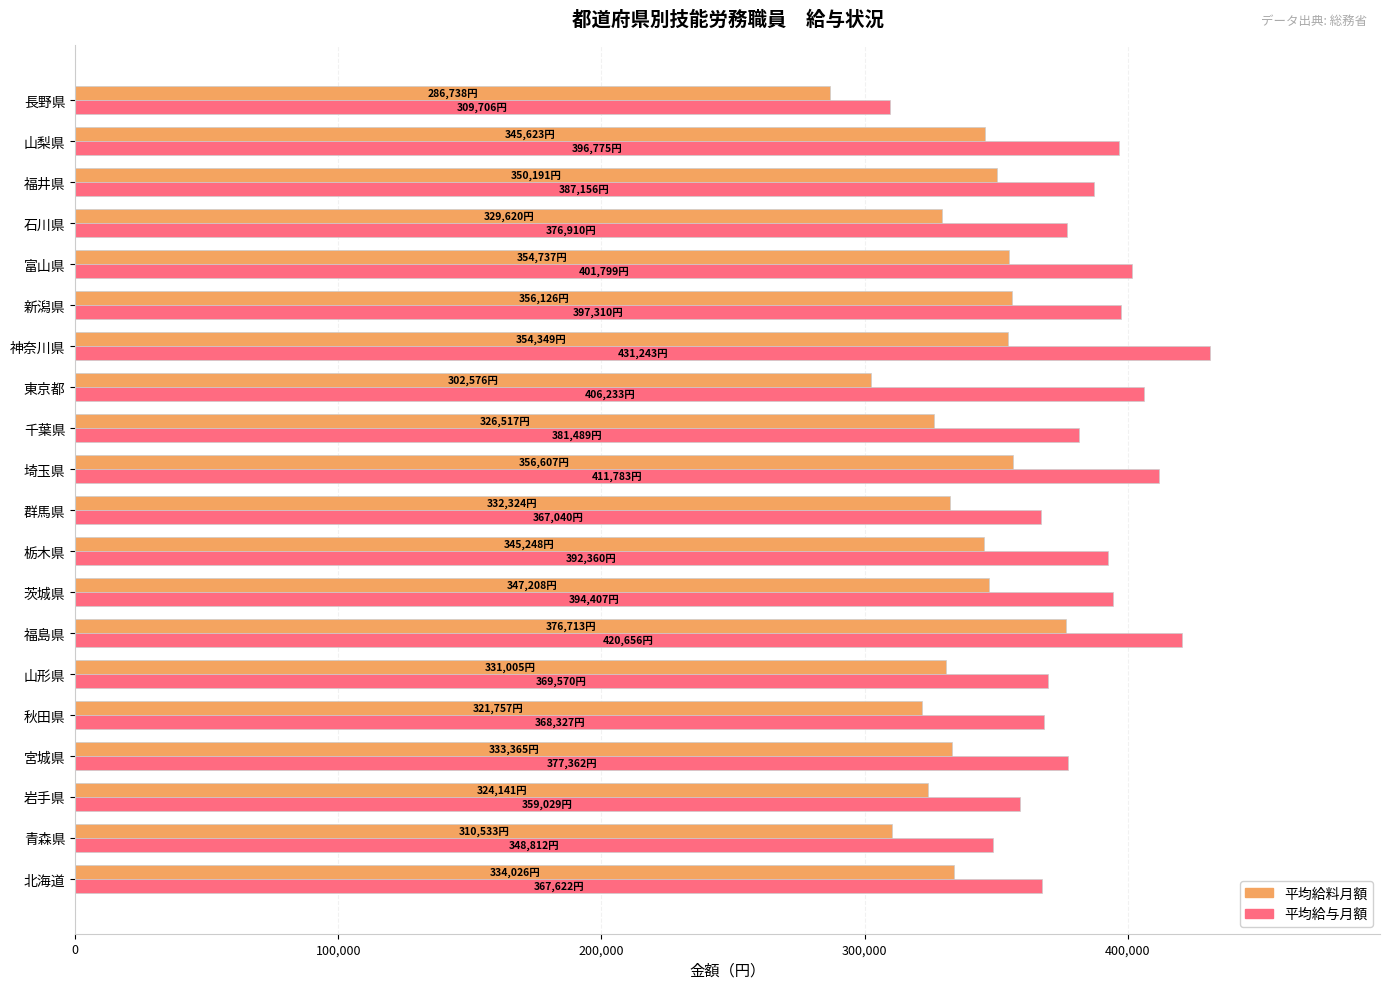

What is the difference between the maximum and second lowest values in the 平均給与月額 series?

82431